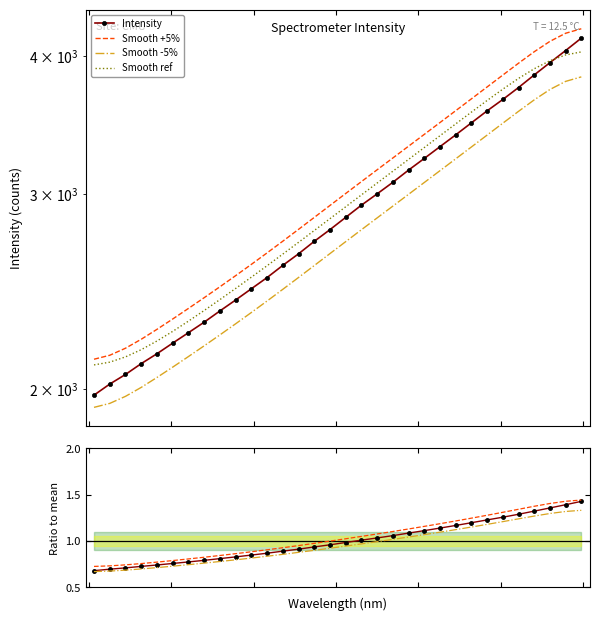

Reading right to left, list all the values displayed in this chart.

4151.8	4045.9	3945.1	3845.6	3746.3	3654.5	3569.0	3481.1	3395.1	3313.0	3232.7	3155.3	3076.2	3003.1	2933.3	2859.9	2787.9	2720.9	2651.1	2588.2	2523.5	2465.3	2408.3	2354.2	2299.8	2250.1	2201.9	2153.8	2109.9	2062.9	2022.1	1976.1